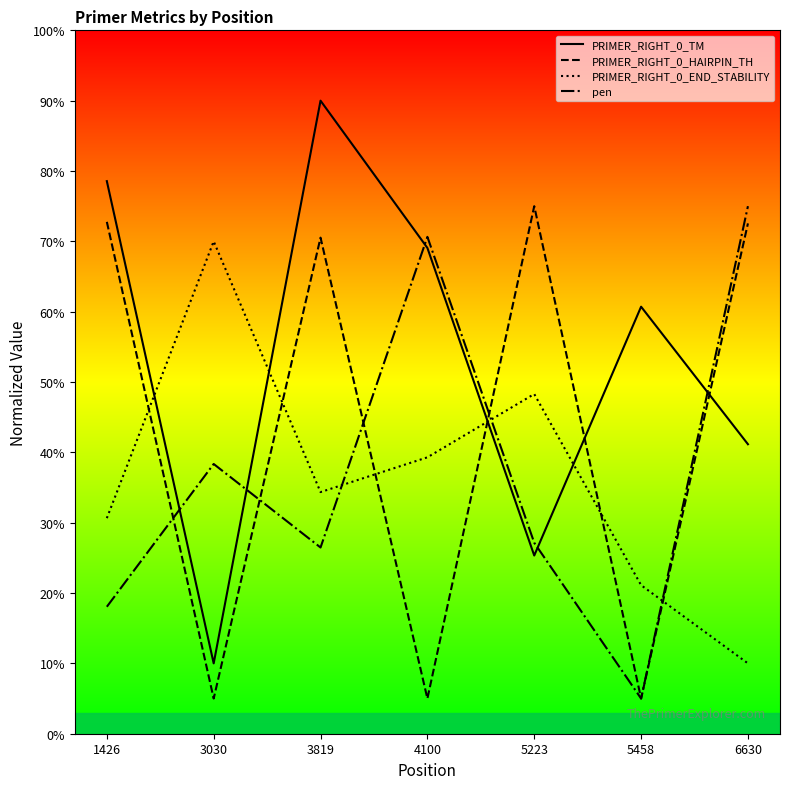

At which label is PRIMER_RIGHT_0_END_STABILITY closest to 40?

4100